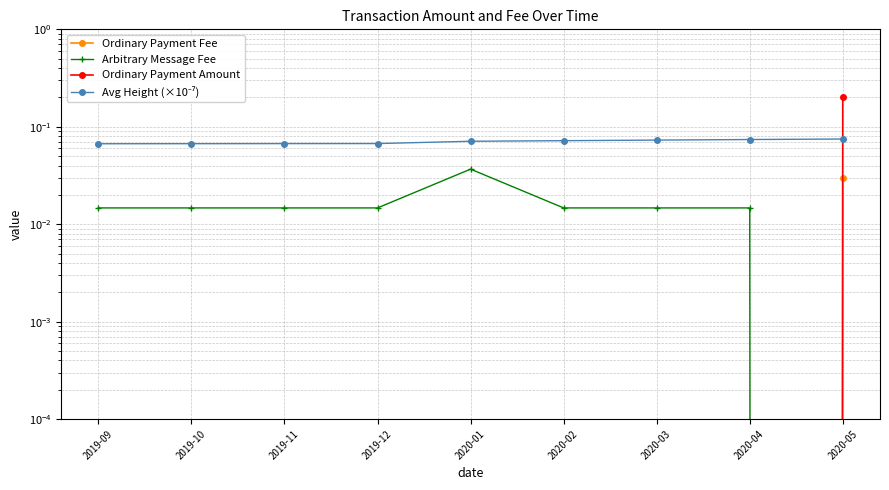

The value of Ordinary Payment Fee at 2020-04 is -0.0. True or false?

False